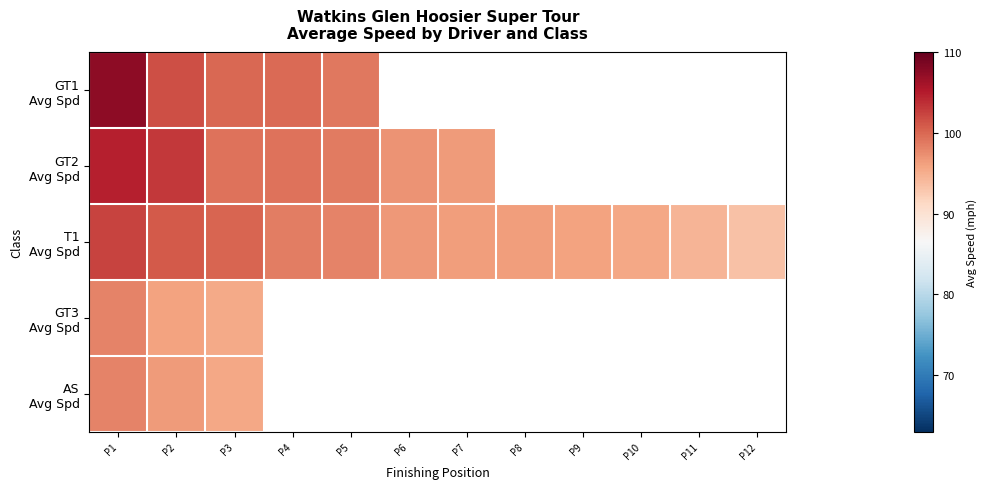

Which series has the largest total across all categories?

T1 Avg Spd